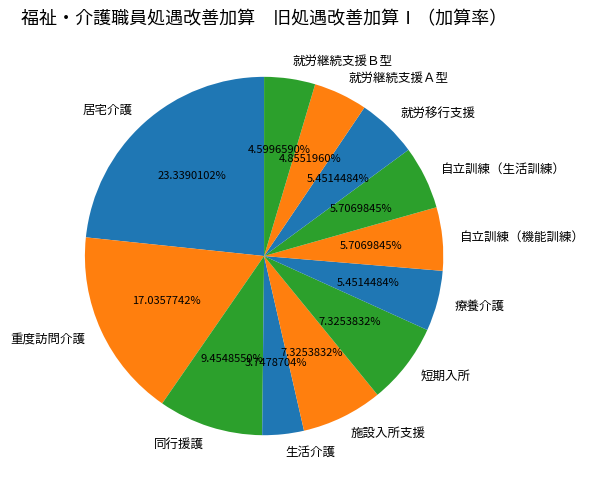

True or false: 自立訓練（生活訓練） accounts for 6% of the total.

True